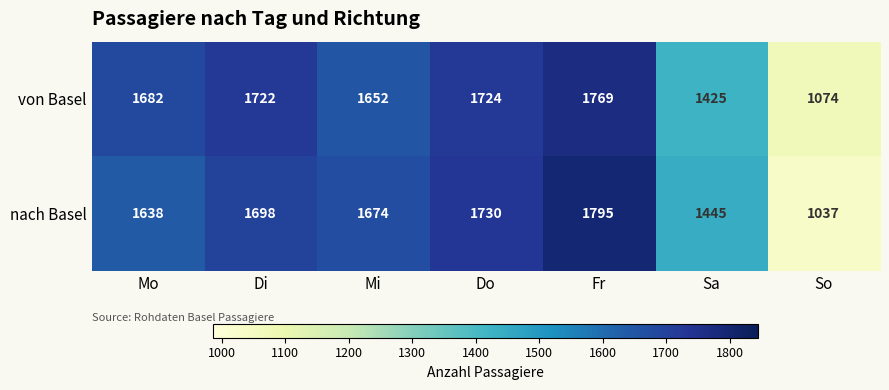

How many series are shown in this chart?

2